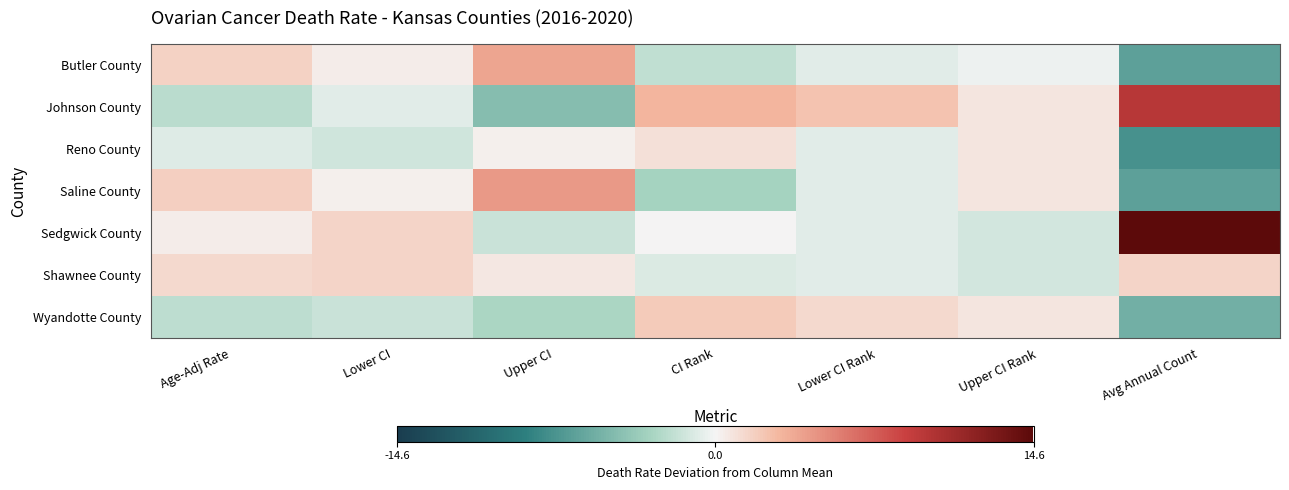

Reading left to right, list all the values displayed in this chart.

Butler County: Age-Adj Rate=1.7	Lower CI=0.4	Upper CI=3.8	CI Rank=-2.0	Lower CI Rank=-0.7	Upper CI Rank=-0.3	Avg Annual Count=-6.4
Johnson County: Age-Adj Rate=-2.2	Lower CI=-0.7	Upper CI=-4.5	CI Rank=3.0	Lower CI Rank=2.3	Upper CI Rank=0.7	Avg Annual Count=9.6
Reno County: Age-Adj Rate=-0.9	Lower CI=-1.4	Upper CI=0.3	CI Rank=1.0	Lower CI Rank=-0.7	Upper CI Rank=0.7	Avg Annual Count=-7.4
Saline County: Age-Adj Rate=1.8	Lower CI=0.3	Upper CI=4.4	CI Rank=-3.0	Lower CI Rank=-0.7	Upper CI Rank=0.7	Avg Annual Count=-6.4
Sedgwick County: Age-Adj Rate=0.4	Lower CI=1.5	Upper CI=-1.6	CI Rank=0.0	Lower CI Rank=-0.7	Upper CI Rank=-1.3	Avg Annual Count=14.6
Shawnee County: Age-Adj Rate=1.3	Lower CI=1.6	Upper CI=0.6	CI Rank=-1.0	Lower CI Rank=-0.7	Upper CI Rank=-1.3	Avg Annual Count=1.6
Wyandotte County: Age-Adj Rate=-2.1	Lower CI=-1.6	Upper CI=-2.8	CI Rank=2.0	Lower CI Rank=1.3	Upper CI Rank=0.7	Avg Annual Count=-5.4